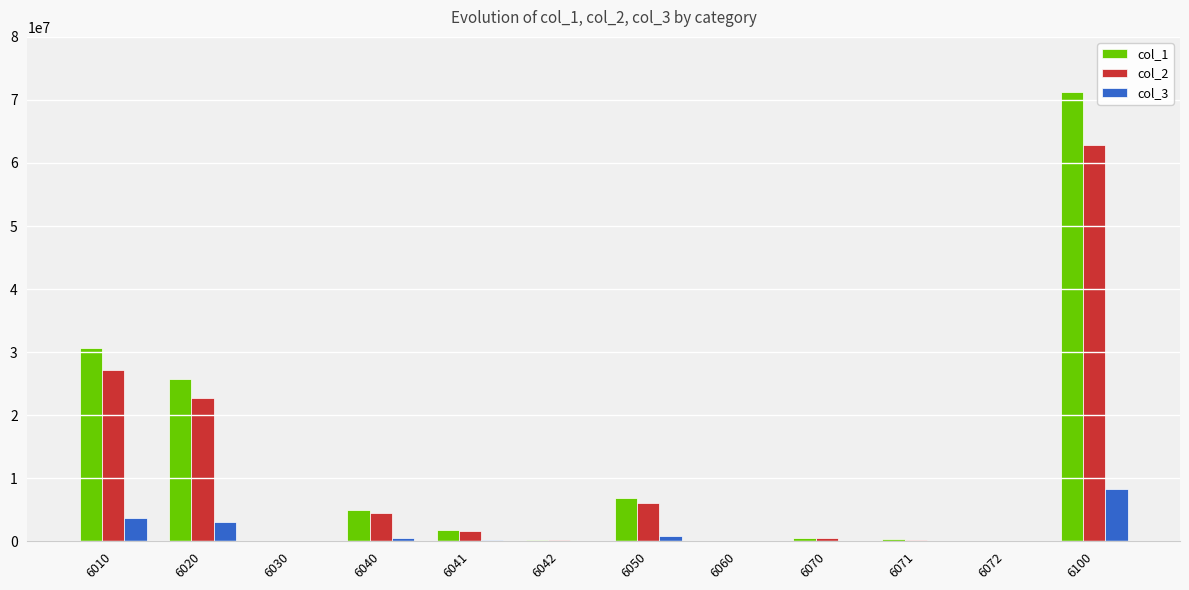

The value of col_1 at 6100 is 71230517. True or false?

True